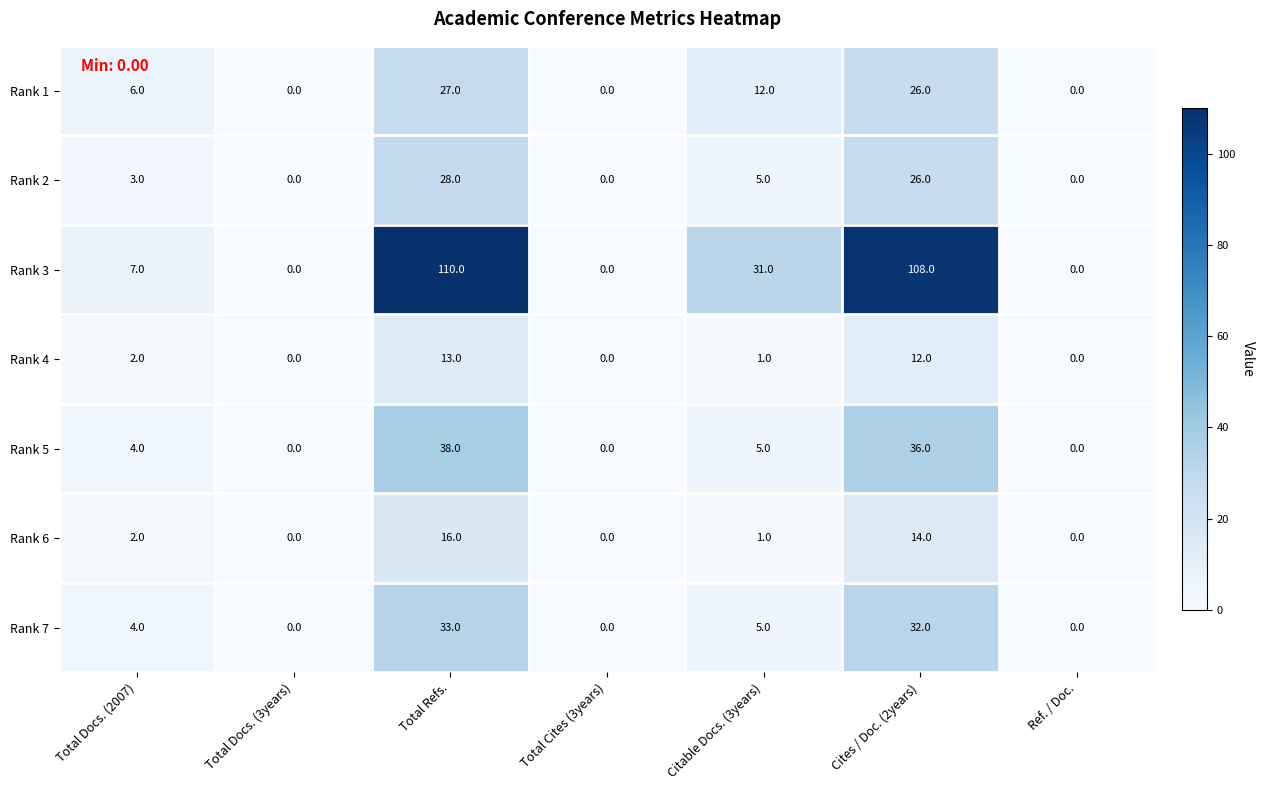

At which category is the sum across all series the highest?

Total Refs.